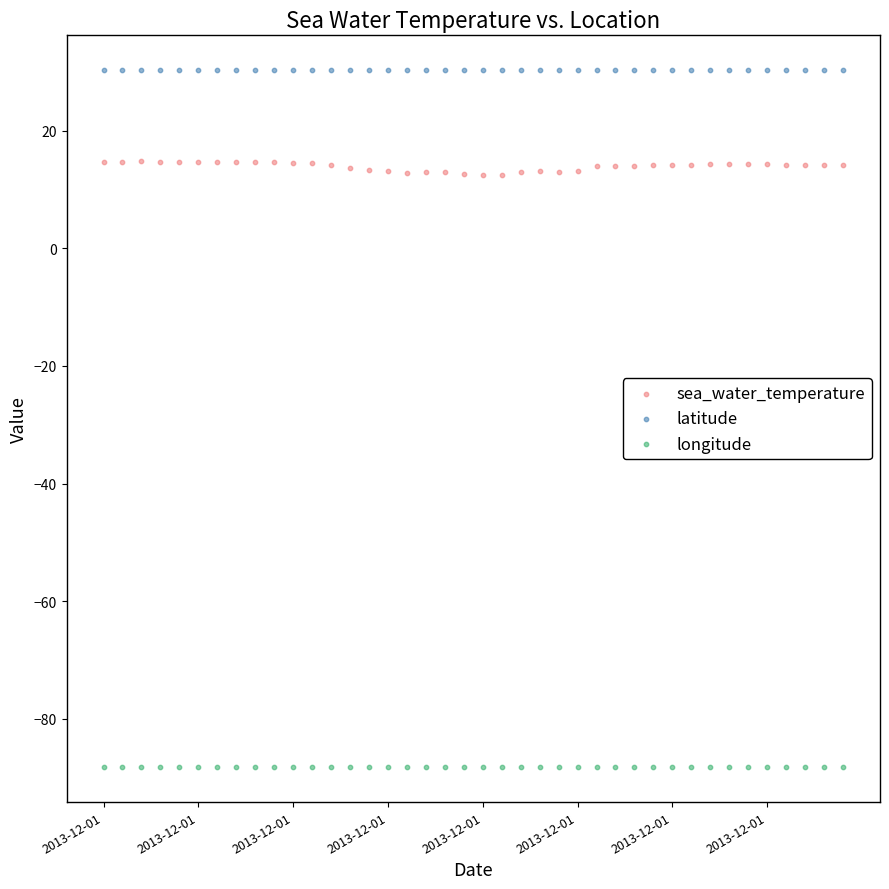

Which series contains the highest Y value?

latitude